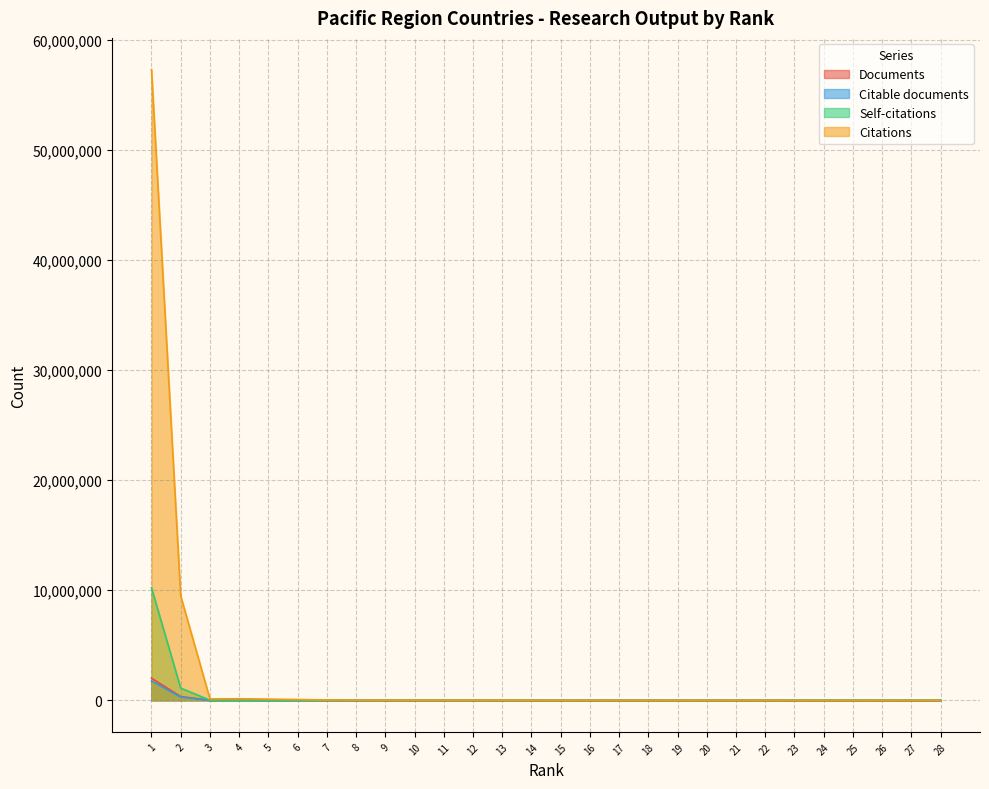

True or false: Documents has a value of 27 at 27.

True